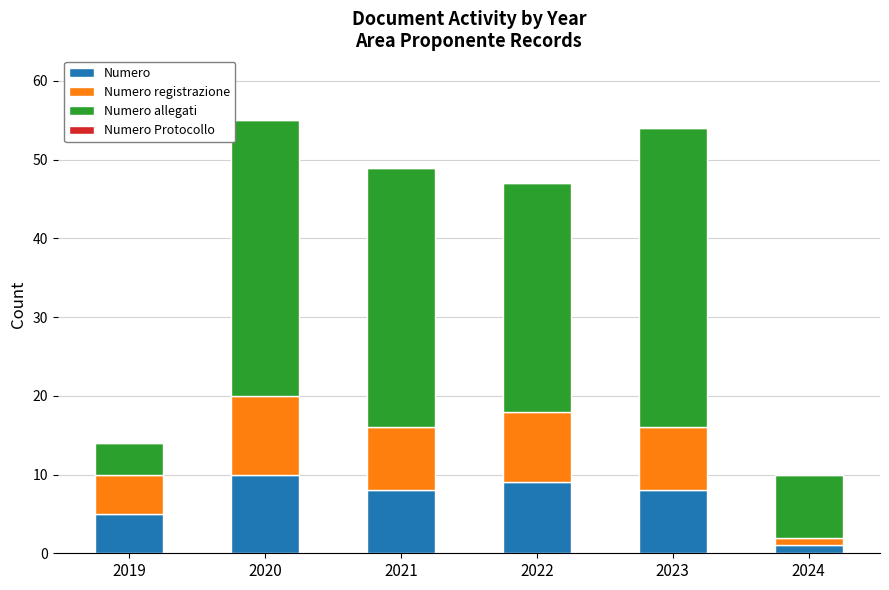

Is it true that Numero equals 10 at 2020?

True